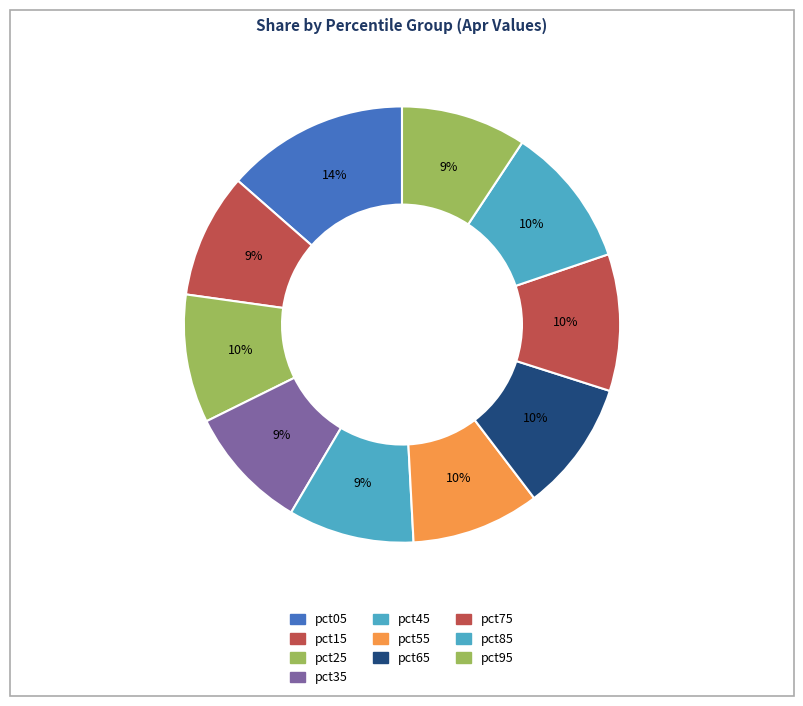

Count the number of slices in the pie.

10